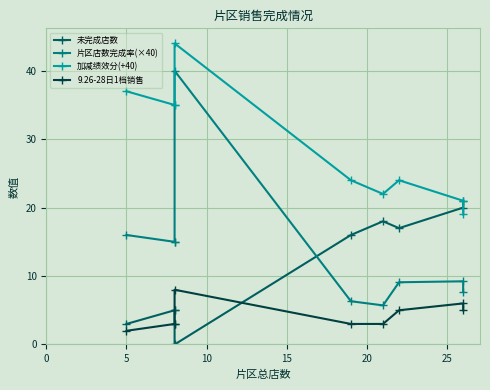

How many categories are shown in the chart?

9